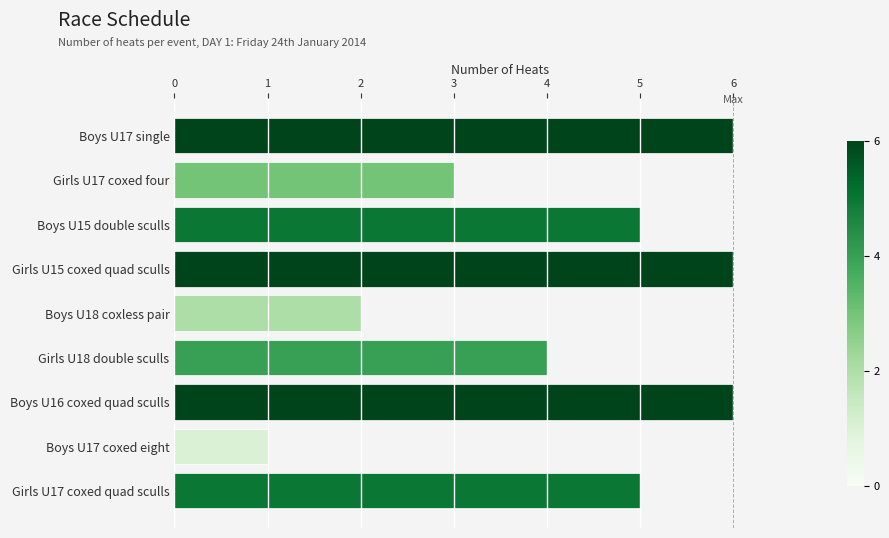

Is it true that the value at Girls U18 double sculls is 2?

False